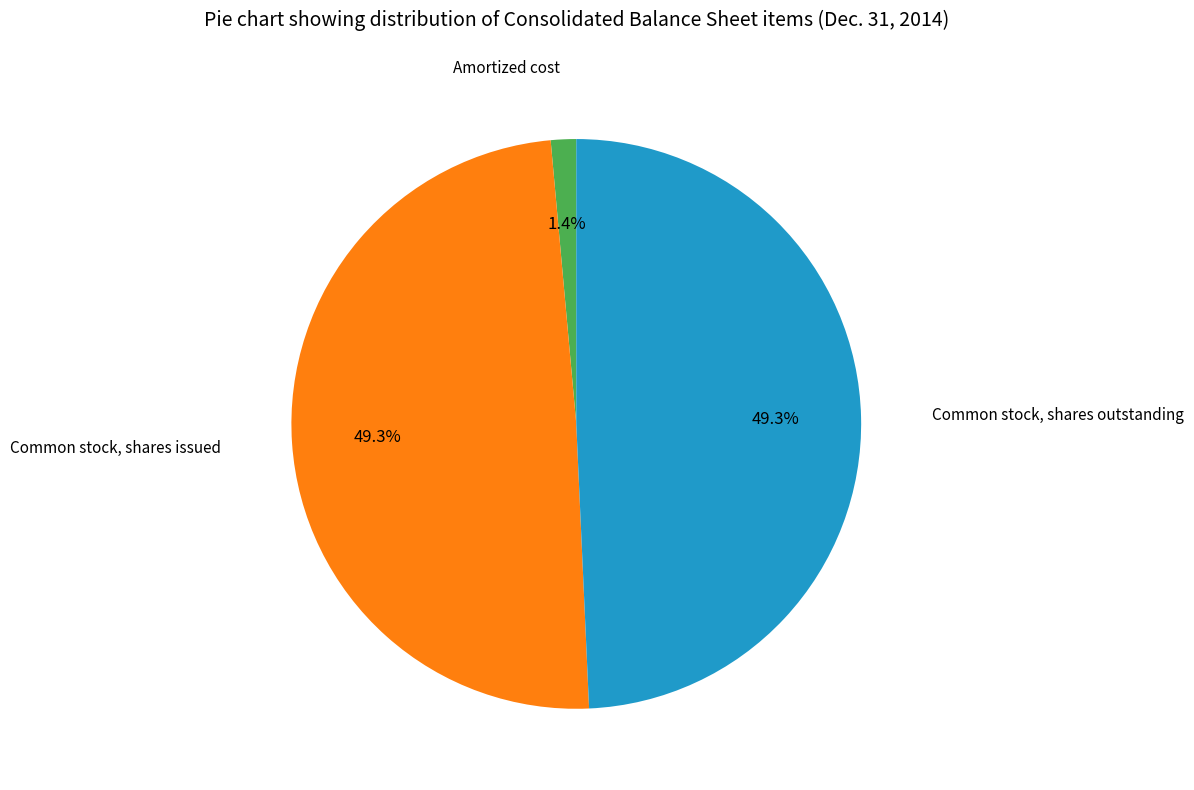

Is there a majority slice in this chart?

No